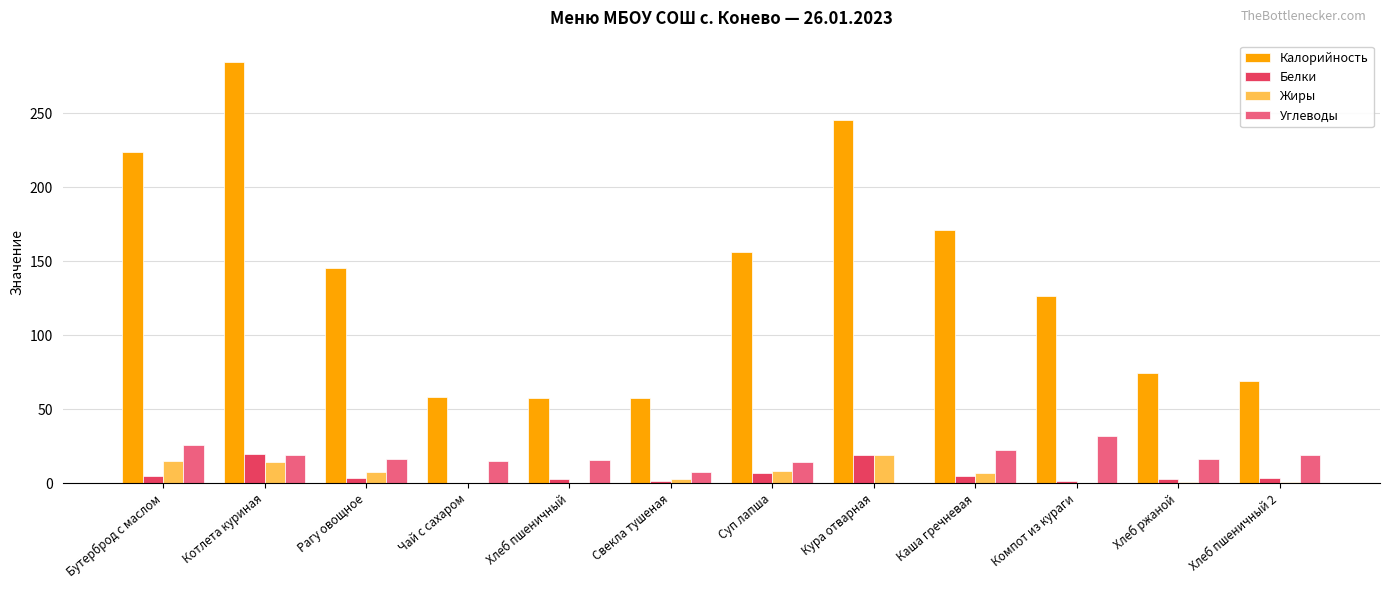

True or false: Калорийность has a value of 156.0 at Суп лапша.

True